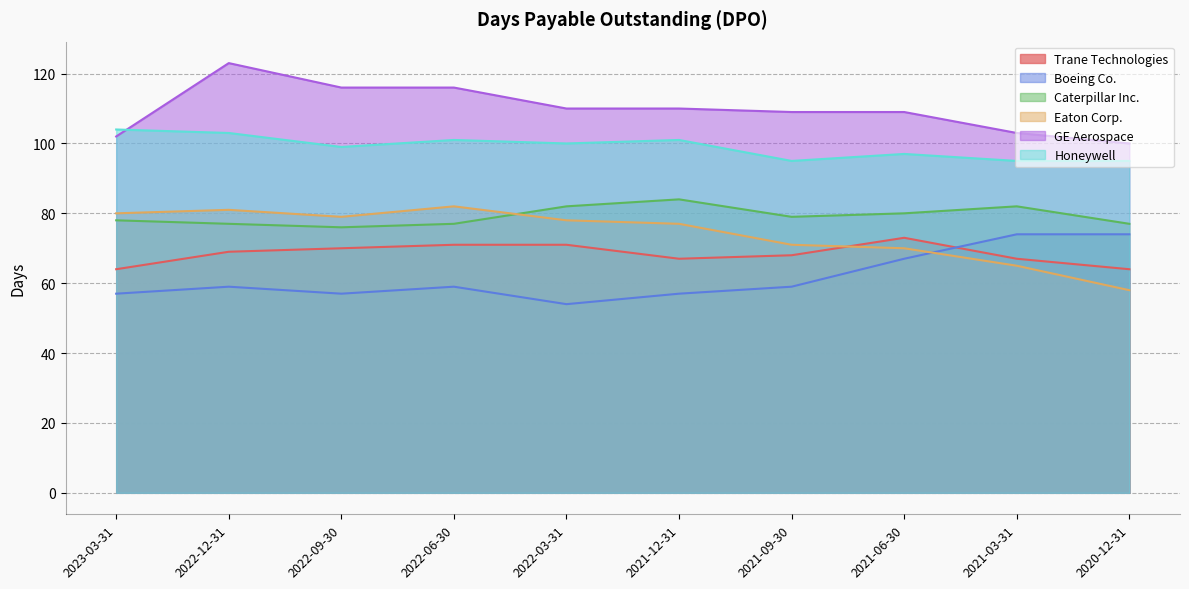

At which label does Boeing Co. first exceed 59?

2021-06-30